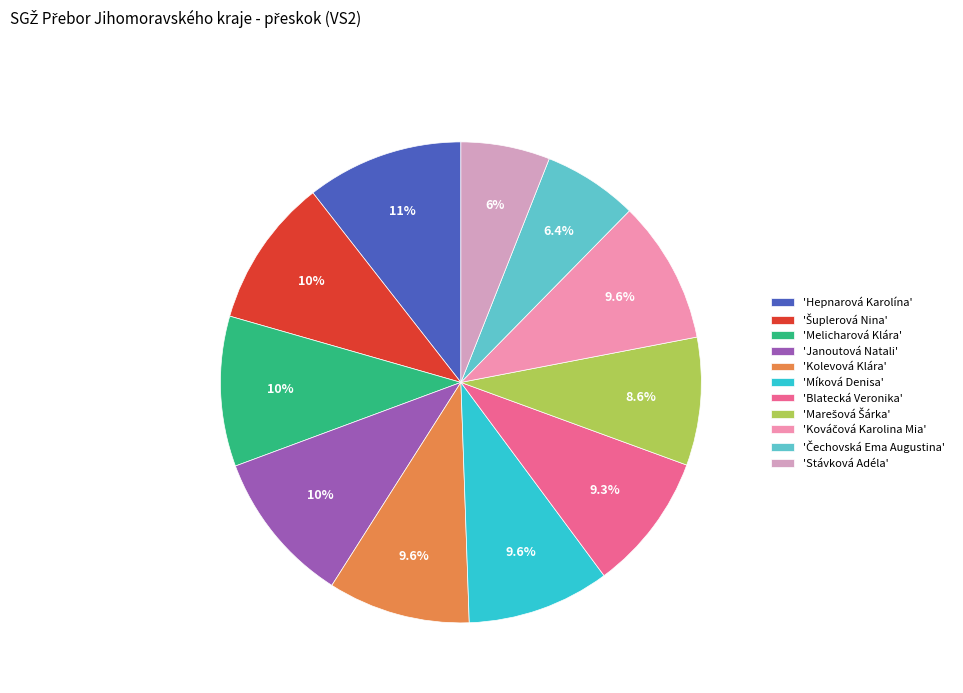

How many slices are in this pie chart?

11